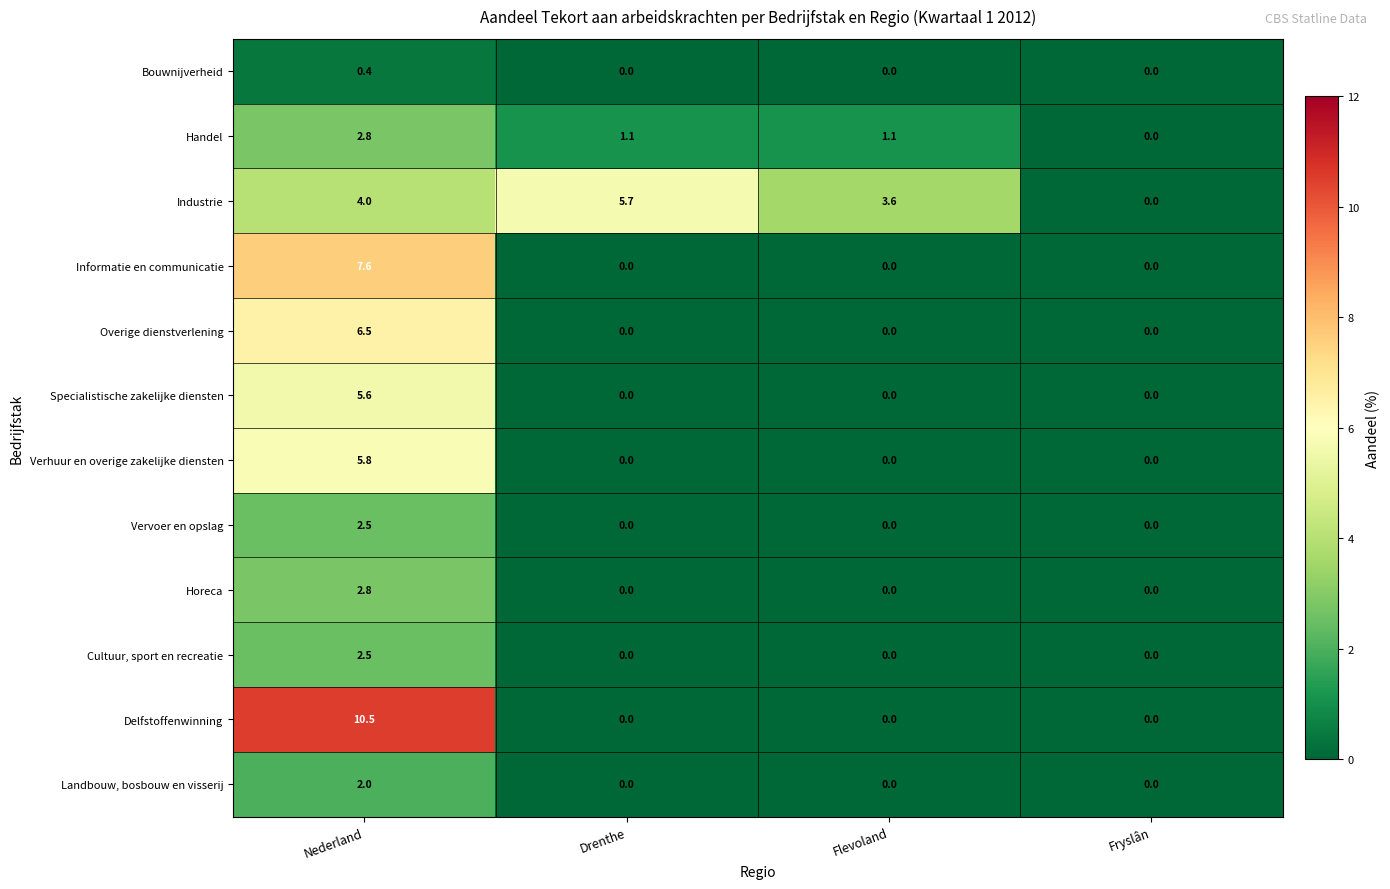

The Delfstoffenwinning series shows 0.0 at Flevoland. True or false?

True